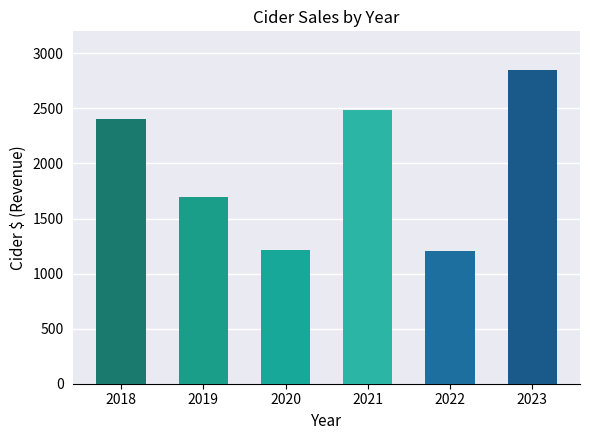

Count the number of categories in the chart.

6